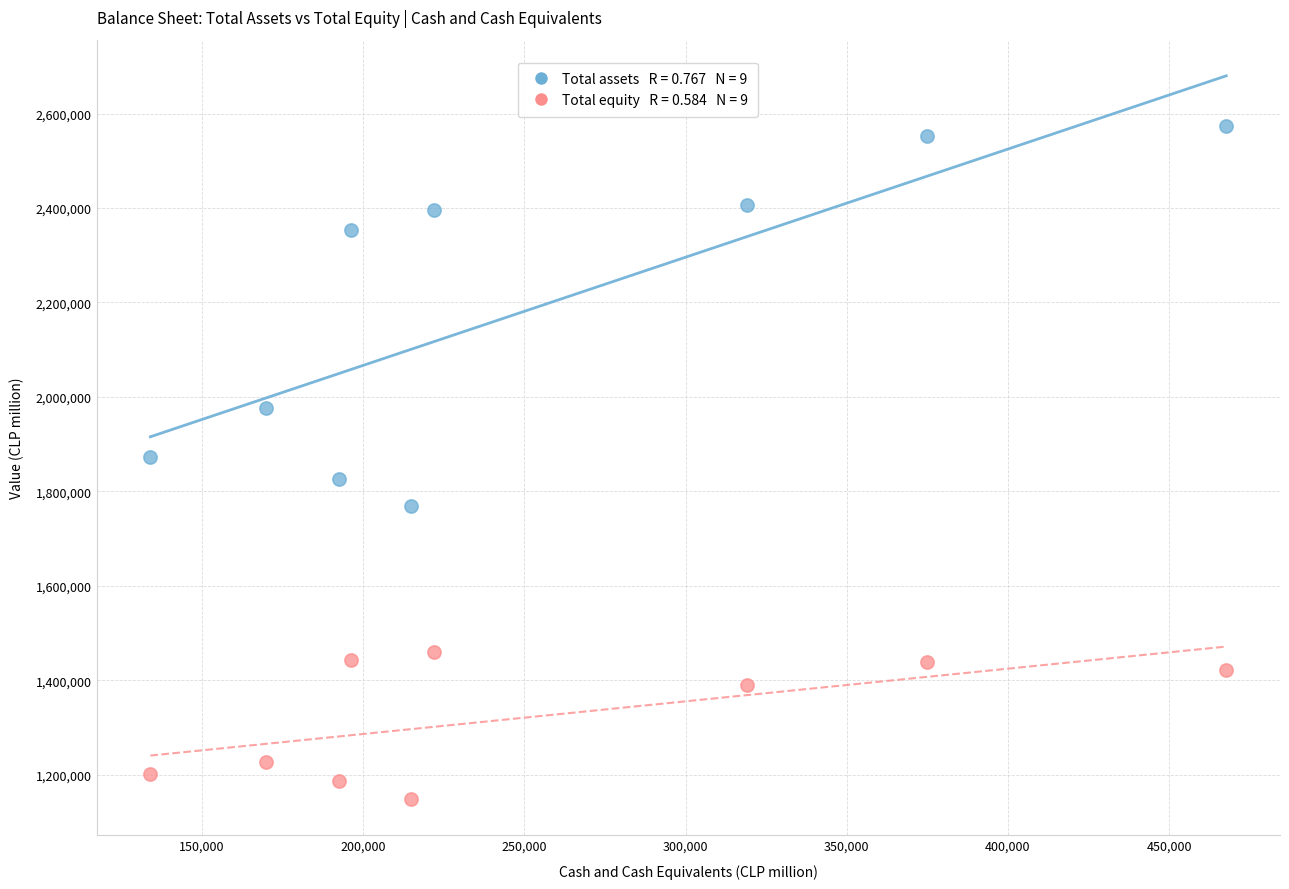

Across all data points, what is the range of Y values (max minus min)?

1425946.5